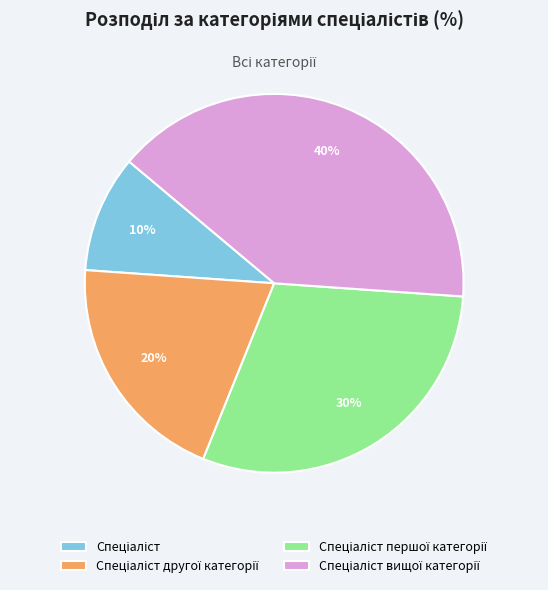

Is there any slice that represents more than half of the pie?

No